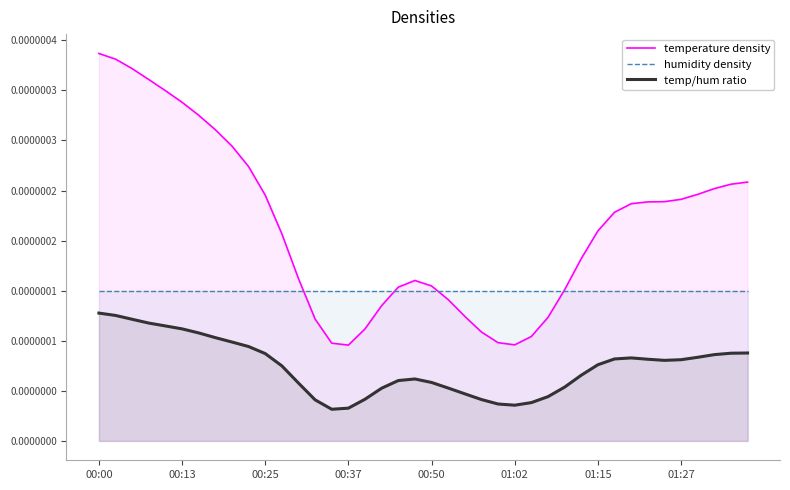

In temperature density, how many points are higher than both neighbors (excluding endpoints)?

1